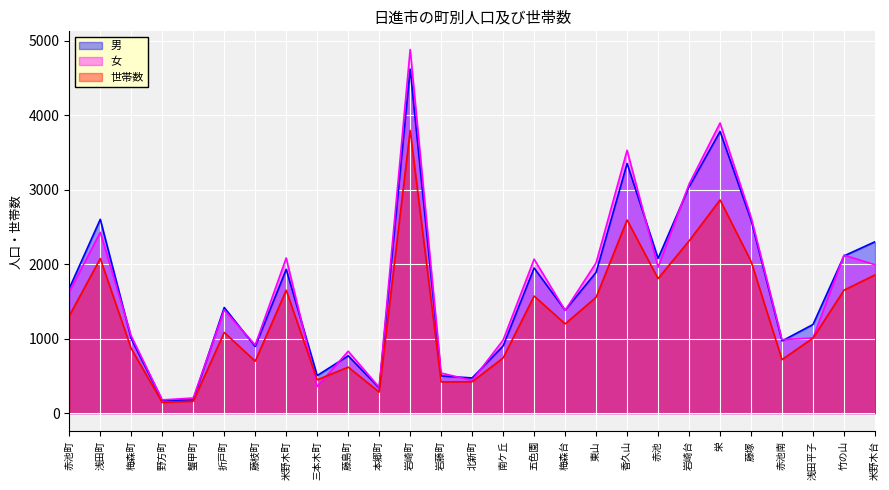

How many interior local peaks does the 世帯数 series have?

8